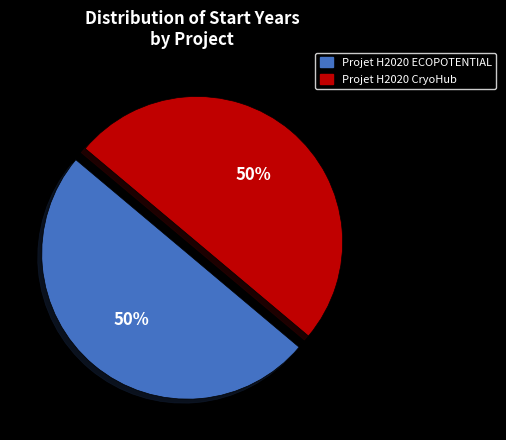

To the nearest percent, what portion does Projet H2020 CryoHub represent?

50%